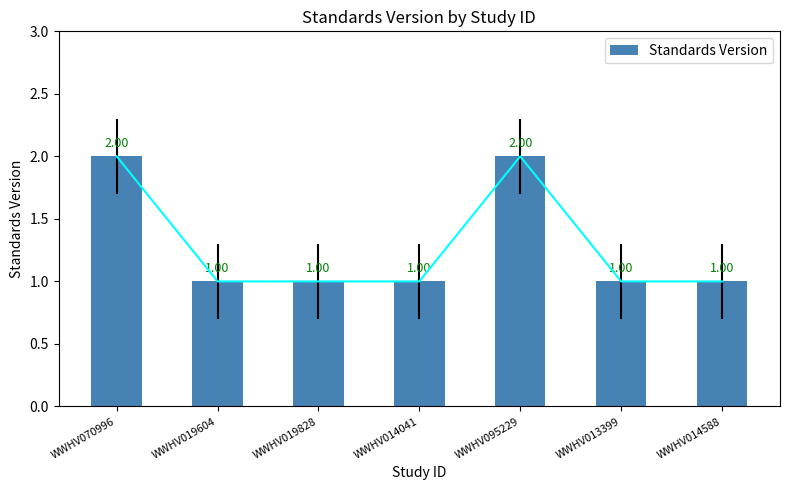

List the labels in order of value, largest first.

WWHV070996, WWHV095229, WWHV019604, WWHV019828, WWHV014041, WWHV013399, WWHV014588